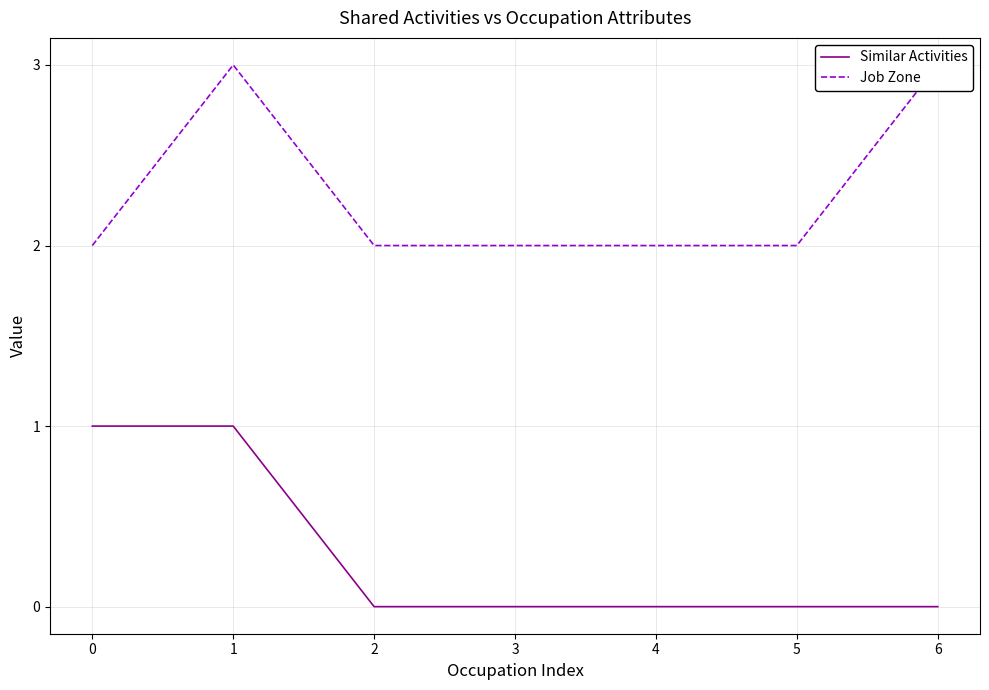

What is the sum of all Job Zone values?

16